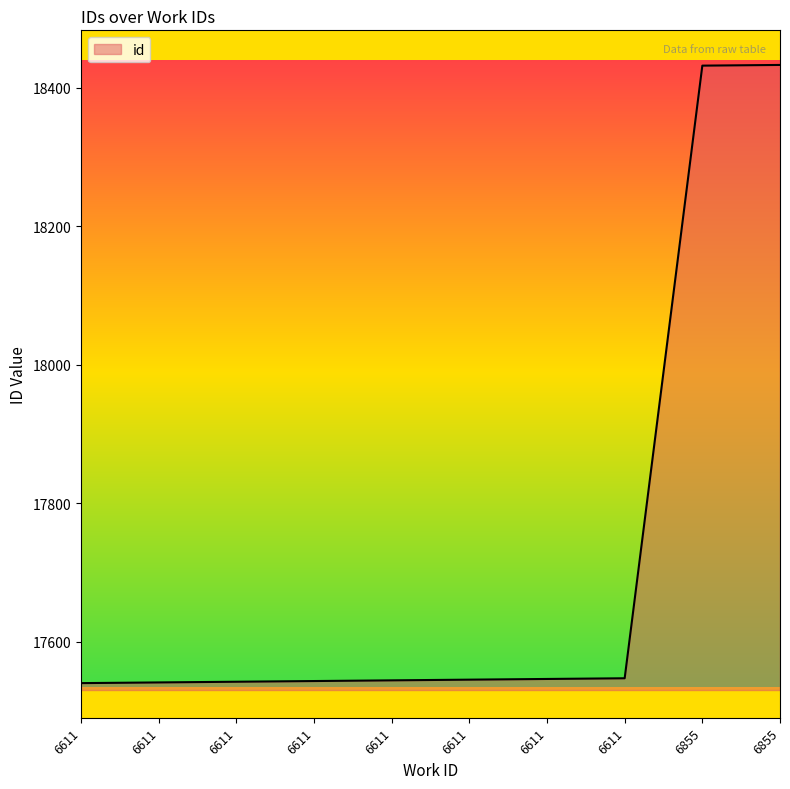

How many lines are shown in the chart?

1